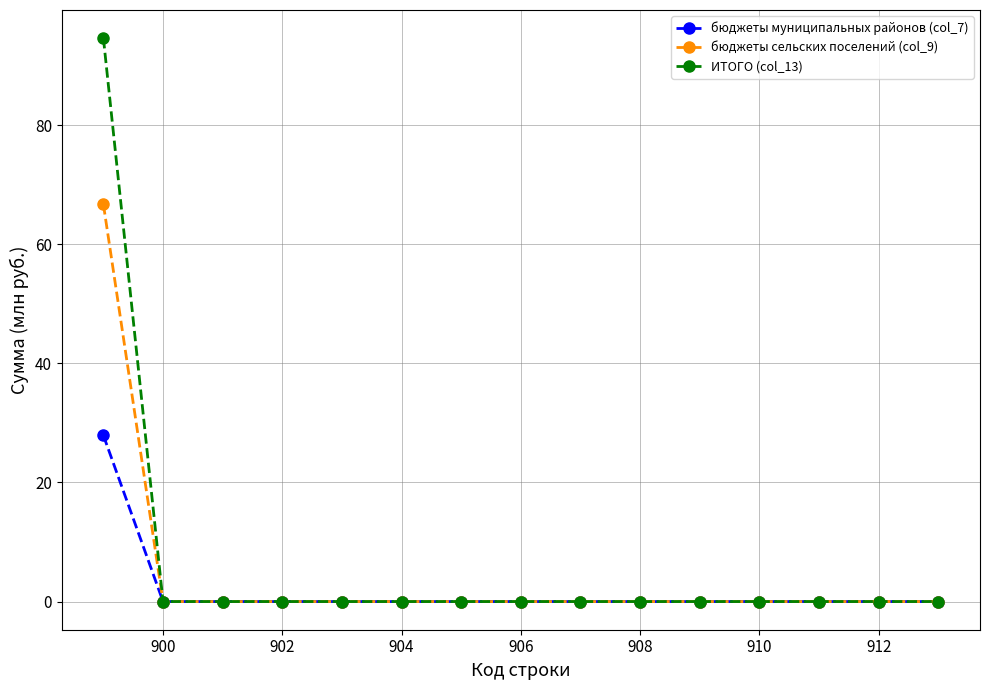

What is the maximum value for ИТОГО (col_13)?

94.6